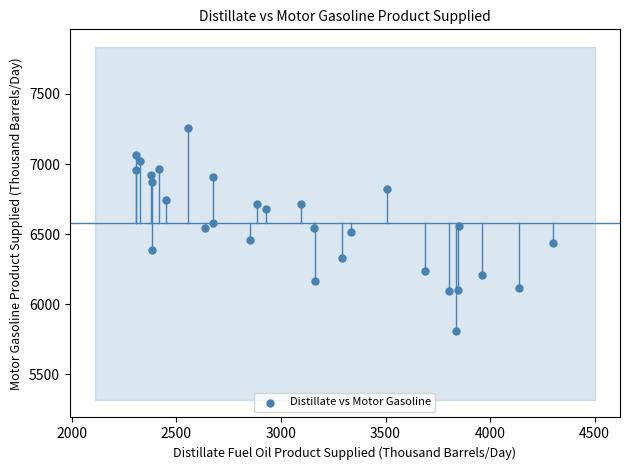

What is the range of X values (max minus min)?

1993.1